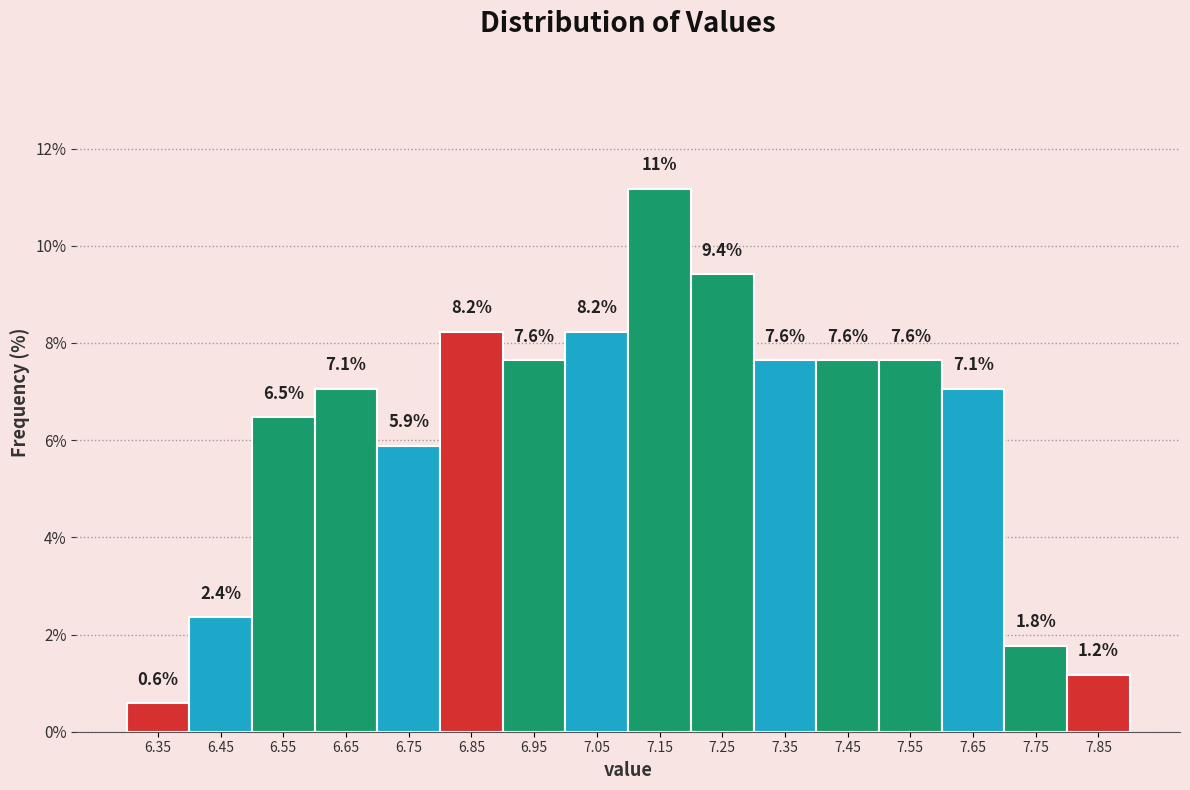

Over which range of the x-axis is the bar tallest?

7.1 to 7.2